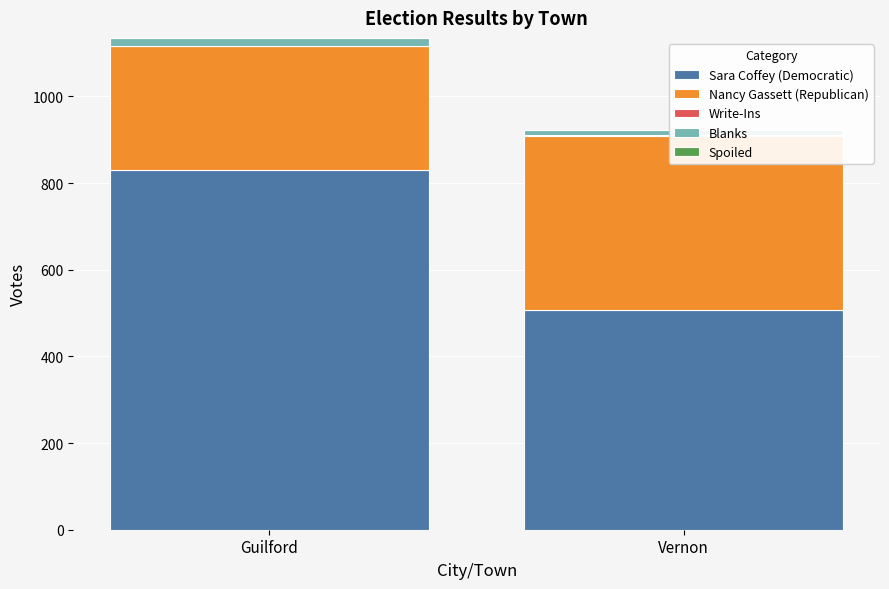

What is the label of the 2nd bar from the left?

Vernon